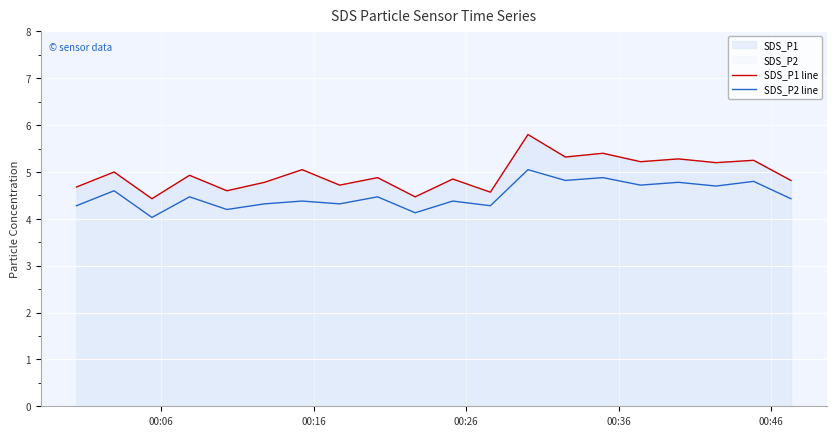

What is the difference between the maximum and minimum values in the SDS_P2 line series?

1.0